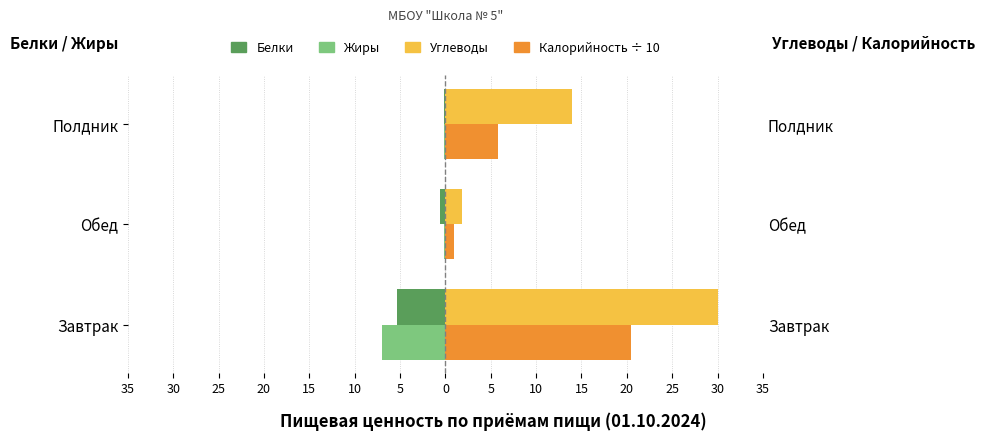

How many data points in Калорийность ÷ 10 are above 5?

2